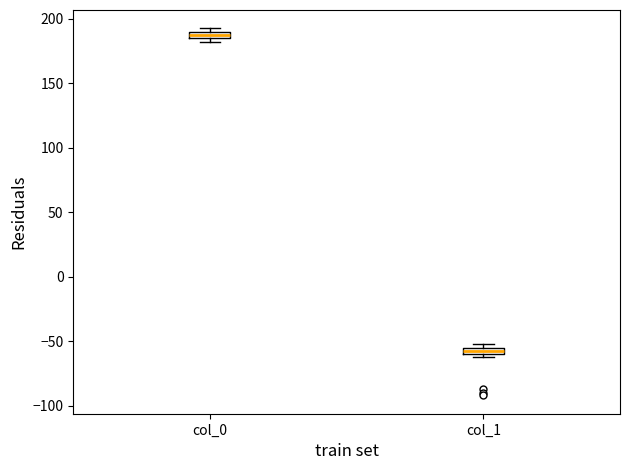

Where is the upper edge of the box for col_0 on the y-axis? The values are not printed on the chart, so give them approximately, as read against the axis.

190